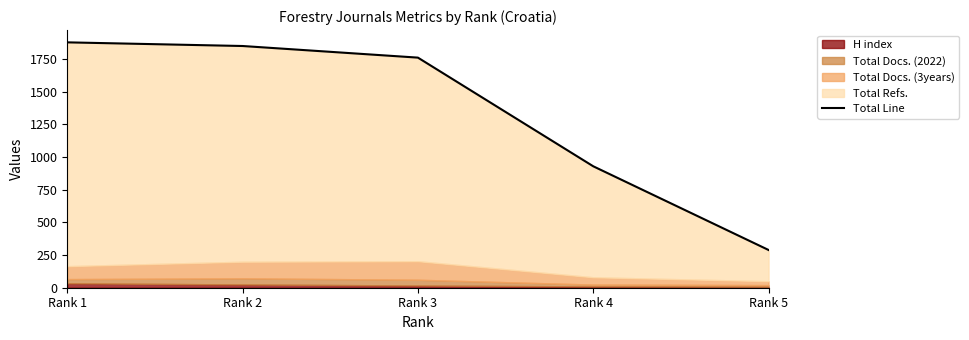

What is the difference between the values at Rank 5 and Rank 3?

1473